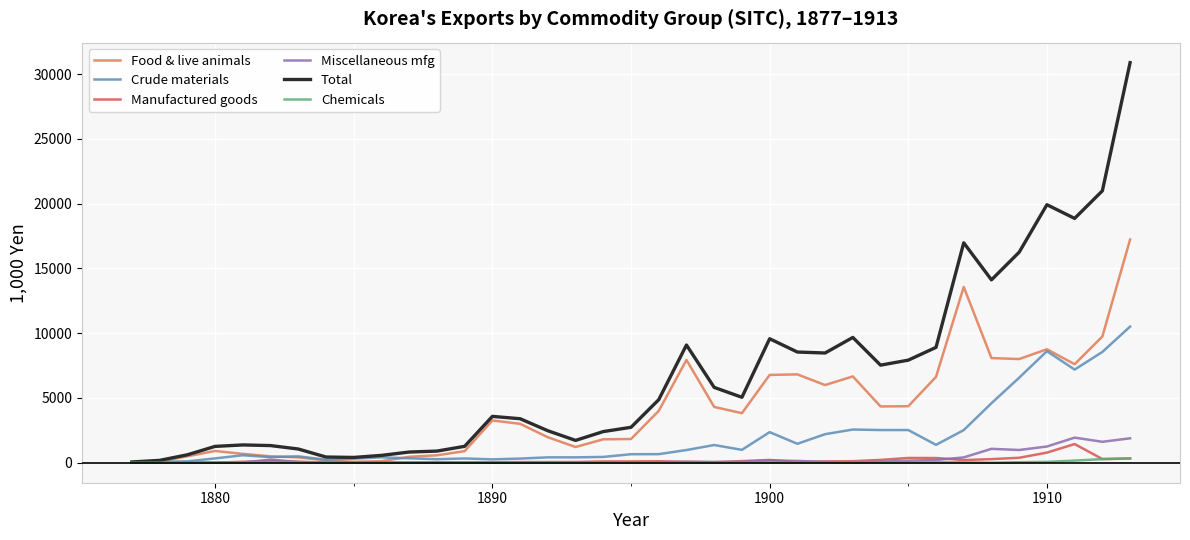

Which series has the largest total across all categories?

Total